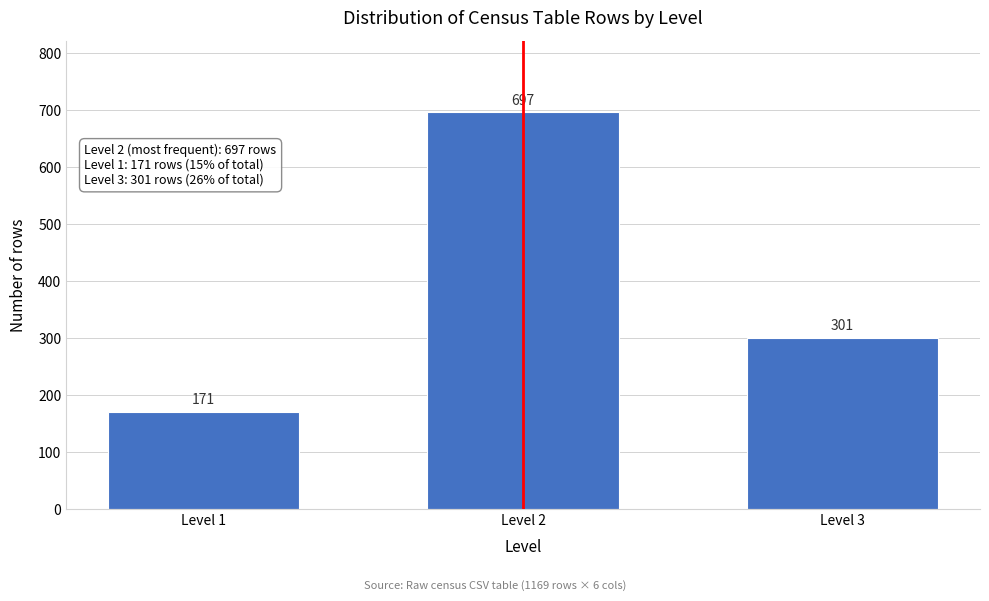

Reading left to right, list all the values displayed in this chart.

171	697	301